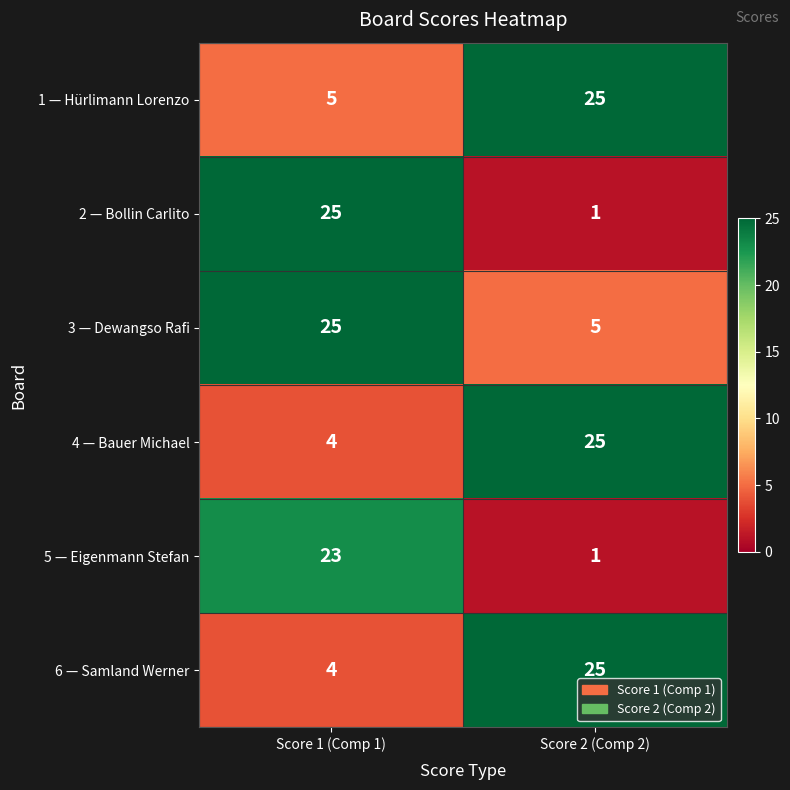

List the labels in order of 3 — Dewangso Rafi value, largest first.

Score 1 (Comp 1), Score 2 (Comp 2)